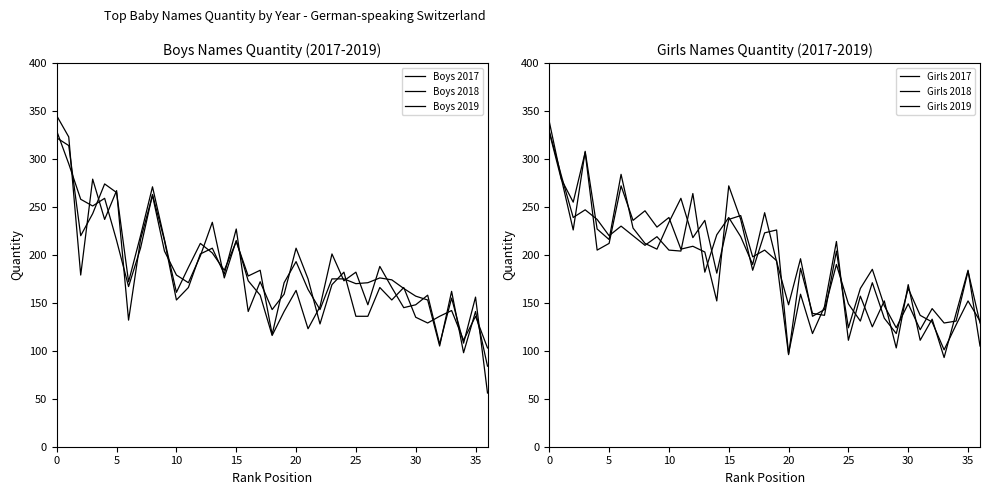

The value of Boys 2018 at 36 is 125. True or false?

False